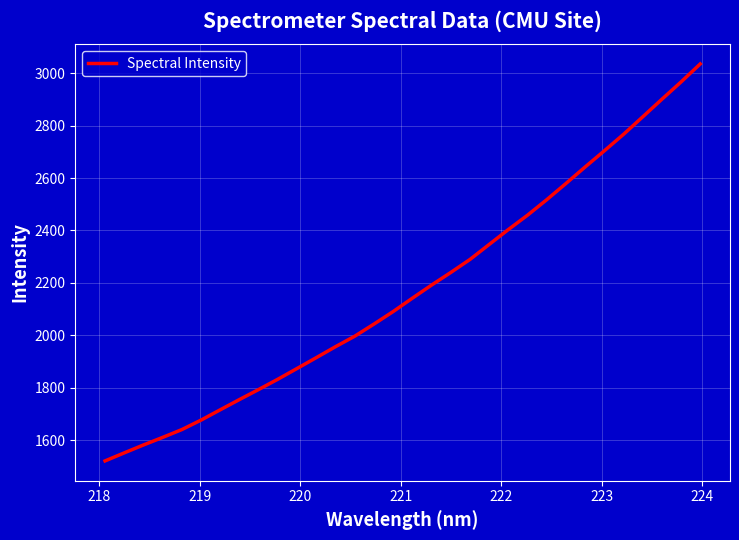

What is the minimum value shown in the chart?

1520.2